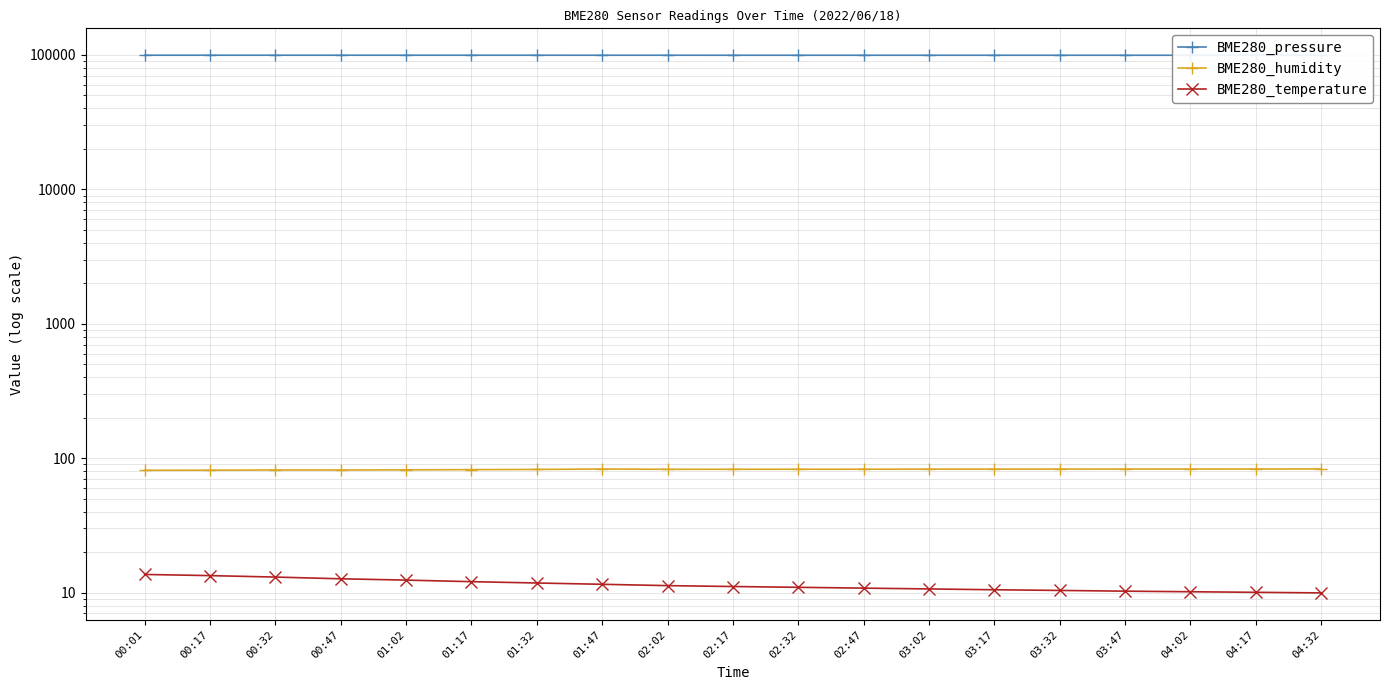

What is the maximum value shown in the chart?

99508.7